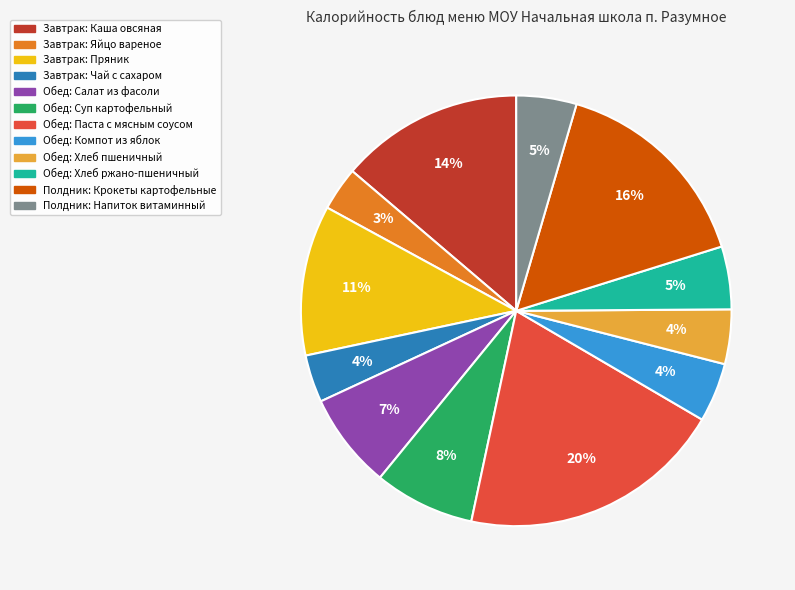

To the nearest percent, what is the difference between the largest and smallest slice percentages?

17%